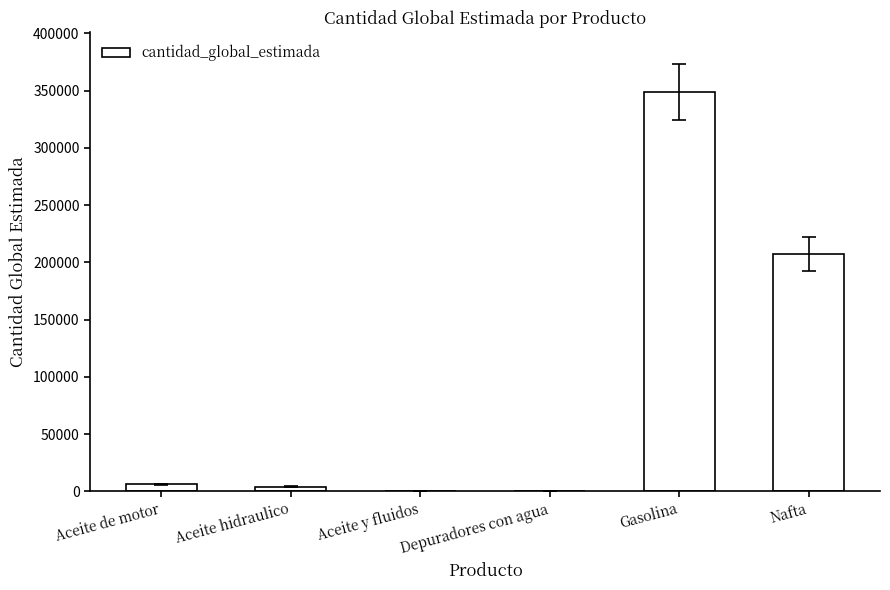

Between Nafta and Aceite de motor, which is larger?

Nafta